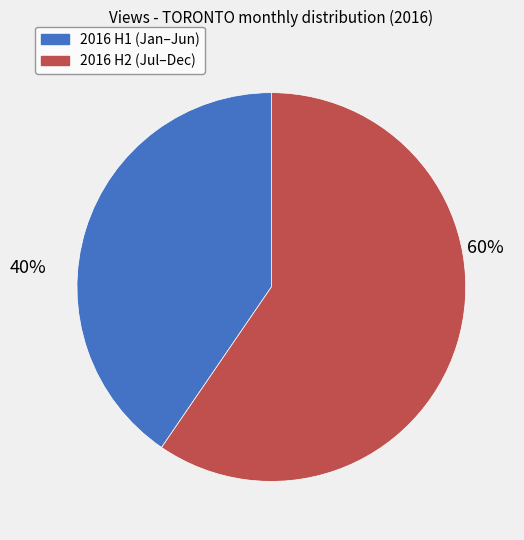

To the nearest percent, what percentage of the pie is 2016 H2 (Jul–Dec)?

60%